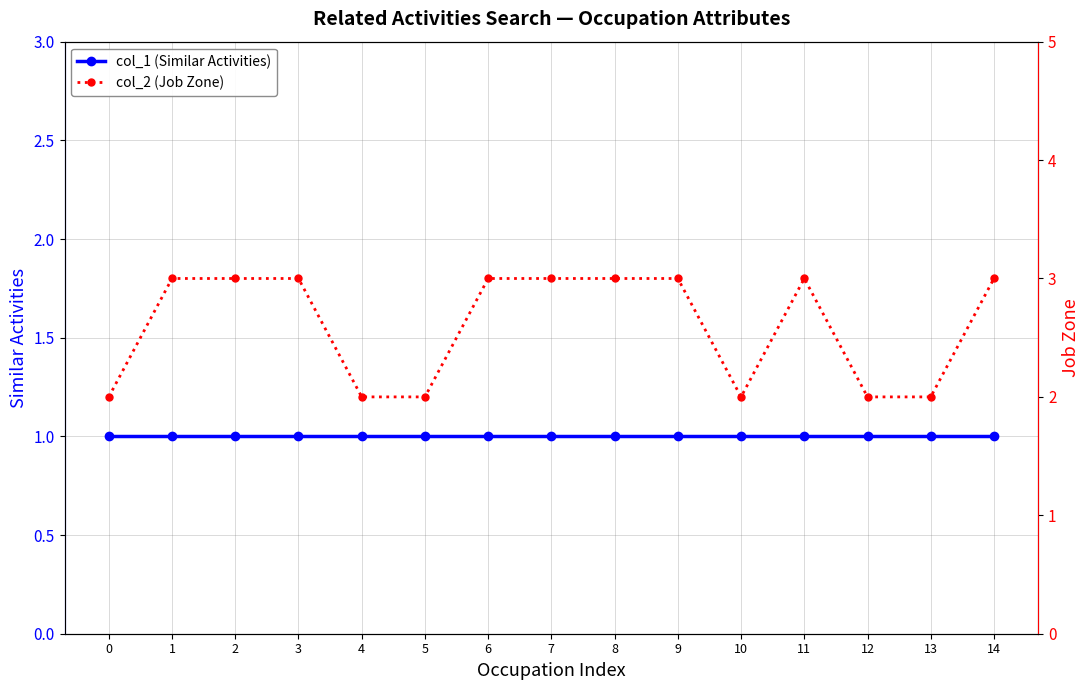

Which has a higher value, 11 or 4?

11